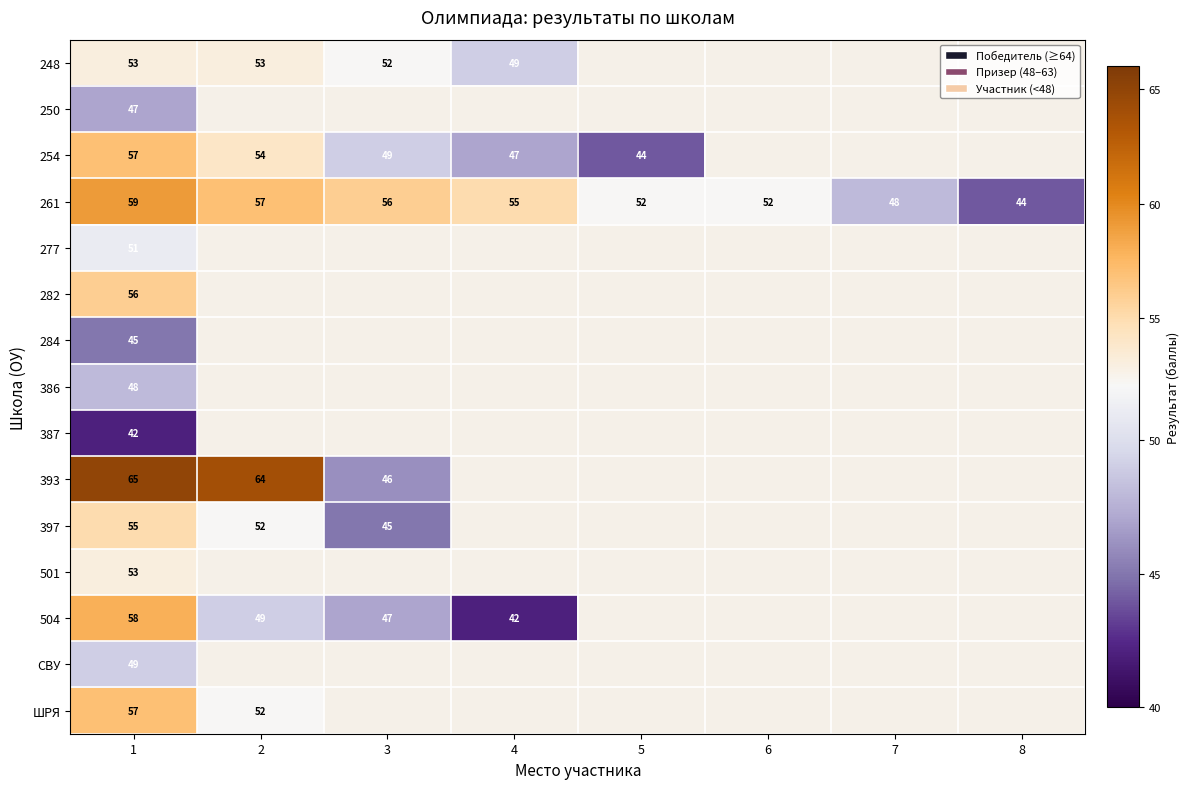

True or false: 277 has a value of 51.0 at 1.

True